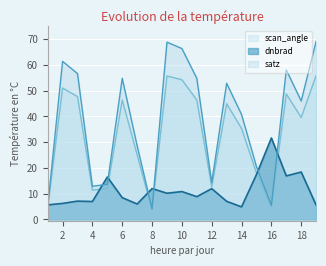

Read the dnbrad value at 12.

12.0